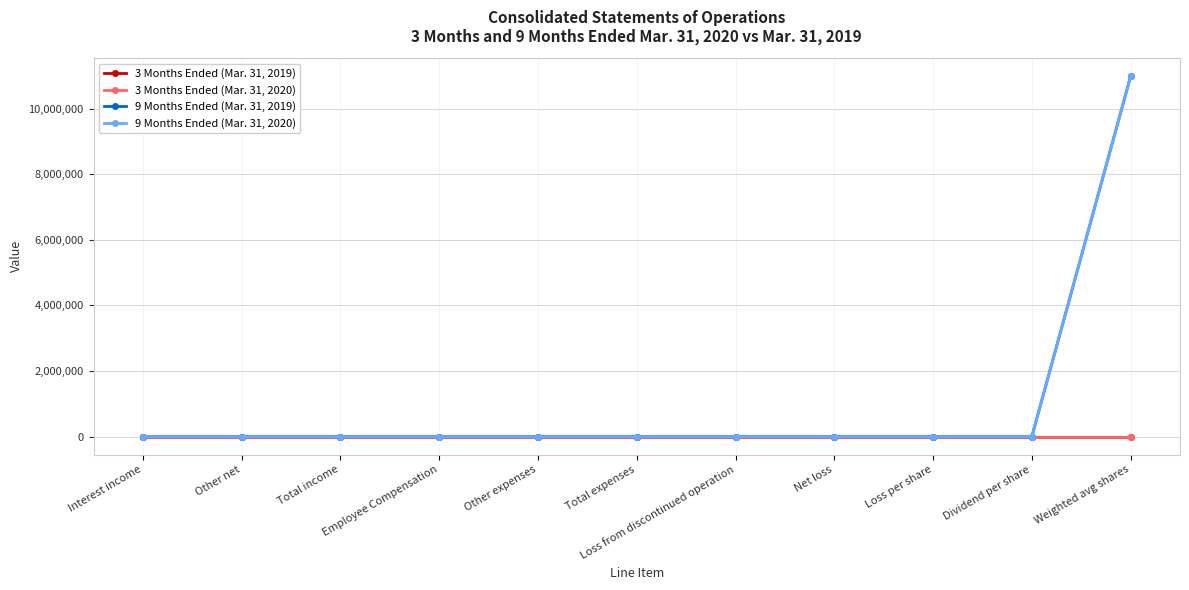

Between Total income and Dividend per share, which is larger?

Total income